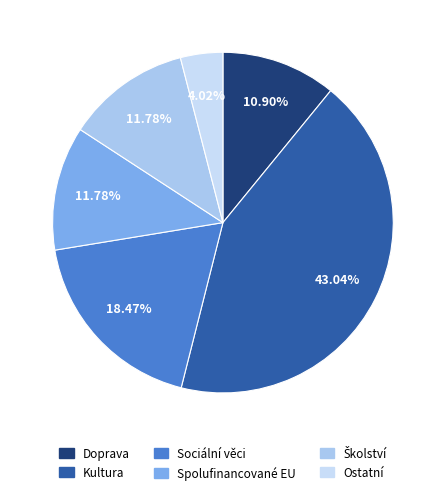

To the nearest percent, what is the difference between the largest and smallest slice percentages?

39%